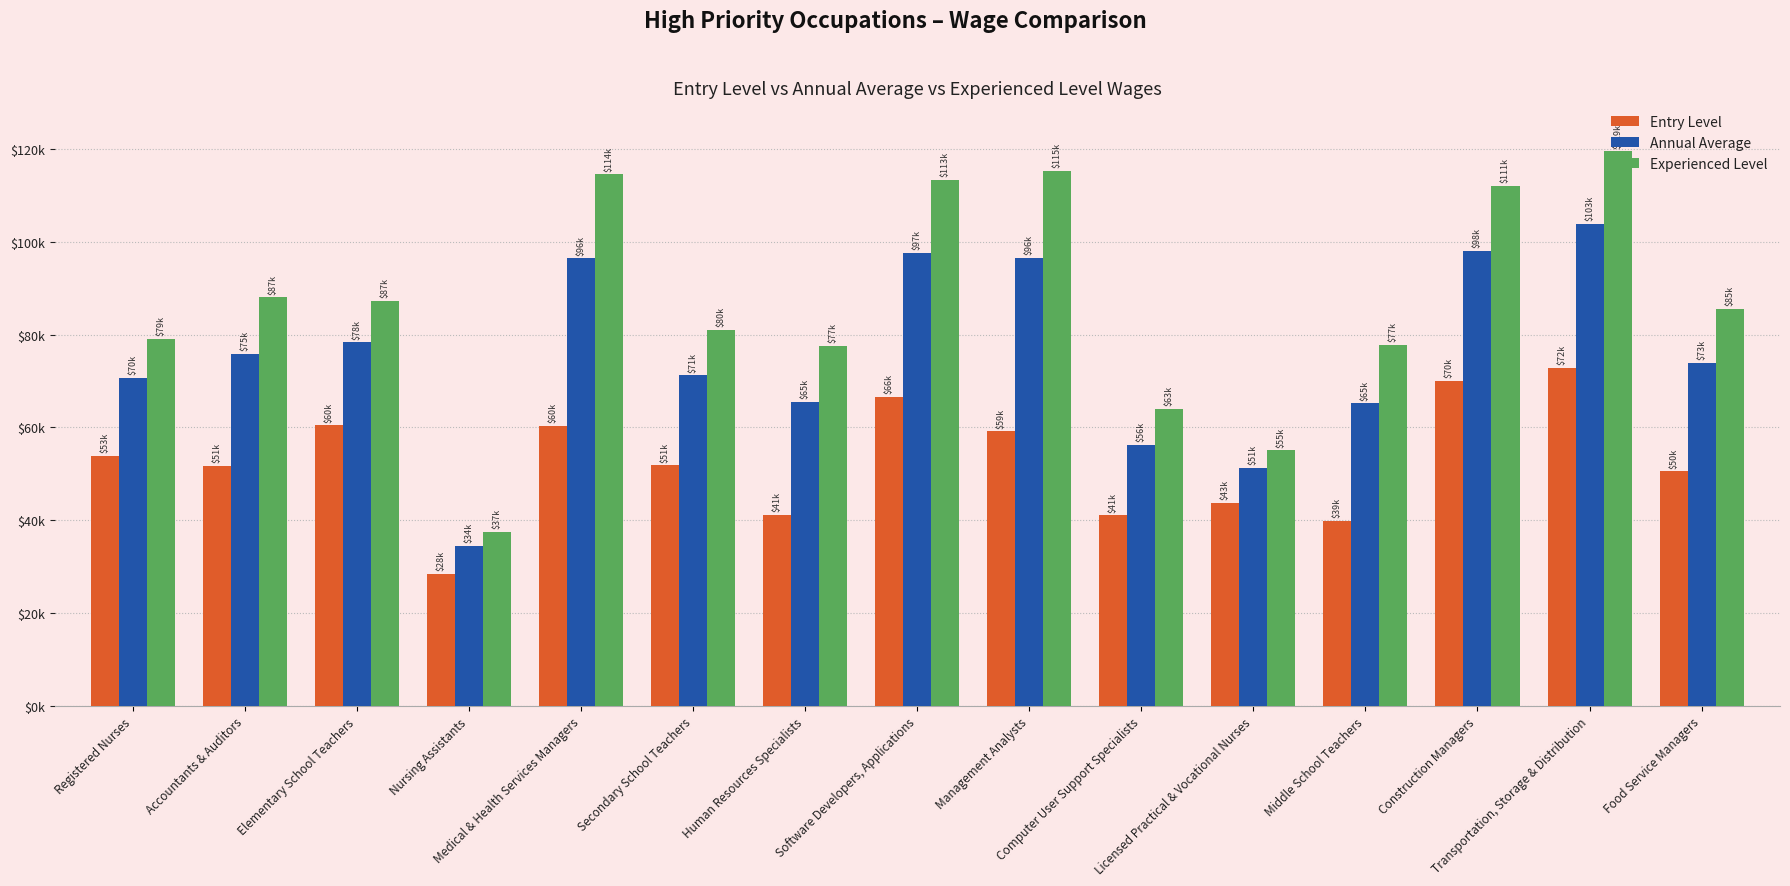

What is the label of the 13th bar from the left?

Construction Managers